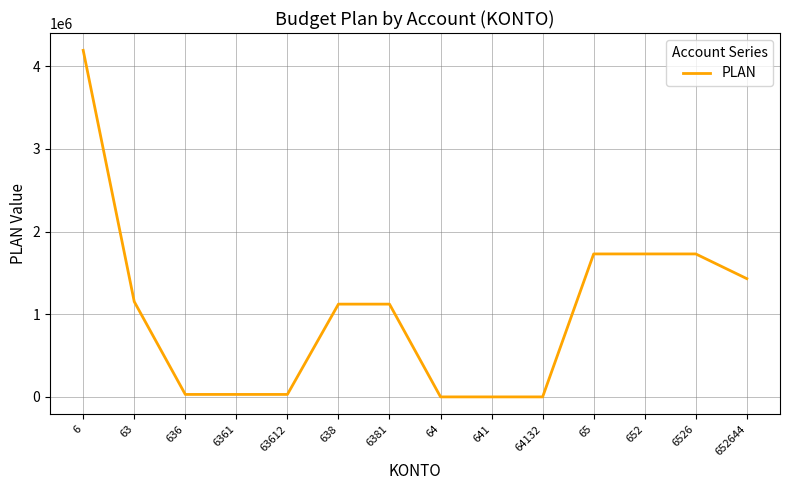

Approximately how many times larger is the value at 6 compared to 63?

3.6